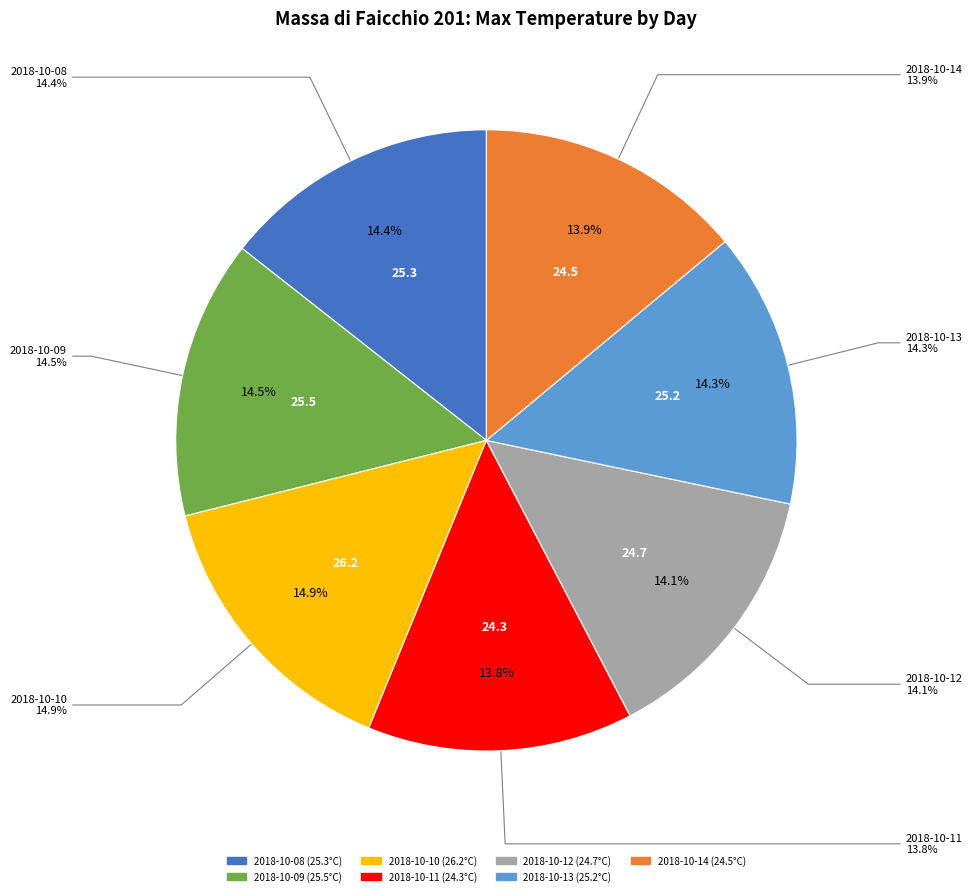

What is the total percentage of 2018-10-09 and 2018-10-12?

28.6%